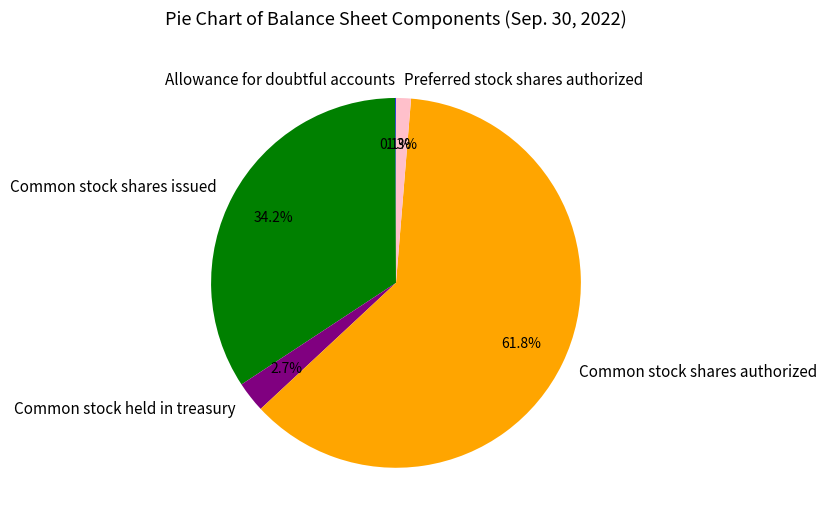

What is the largest slice in the pie chart?

Common stock shares authorized